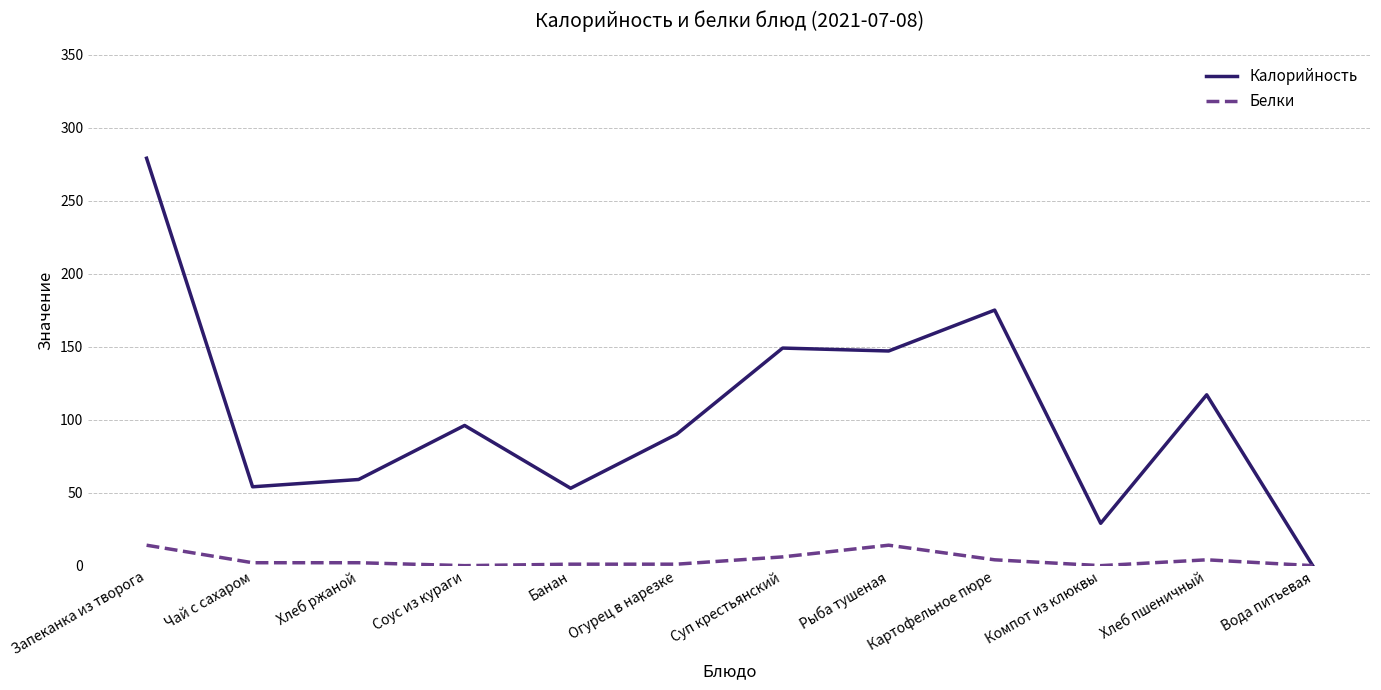

What position from the right is Запеканка из творога?

12